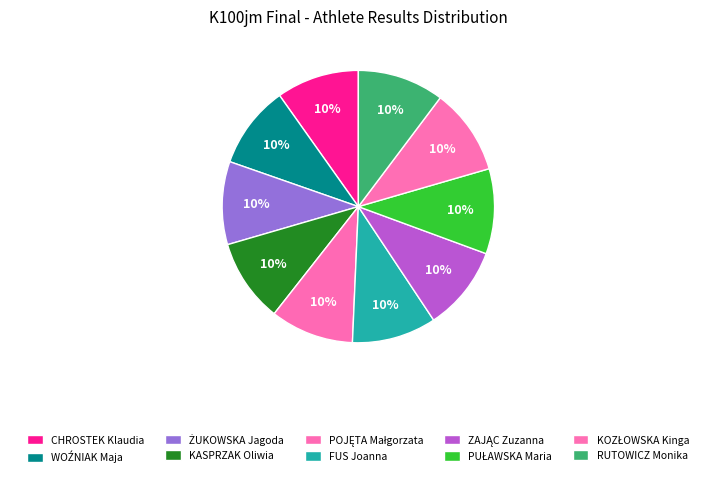

Count the number of slices in the pie.

10